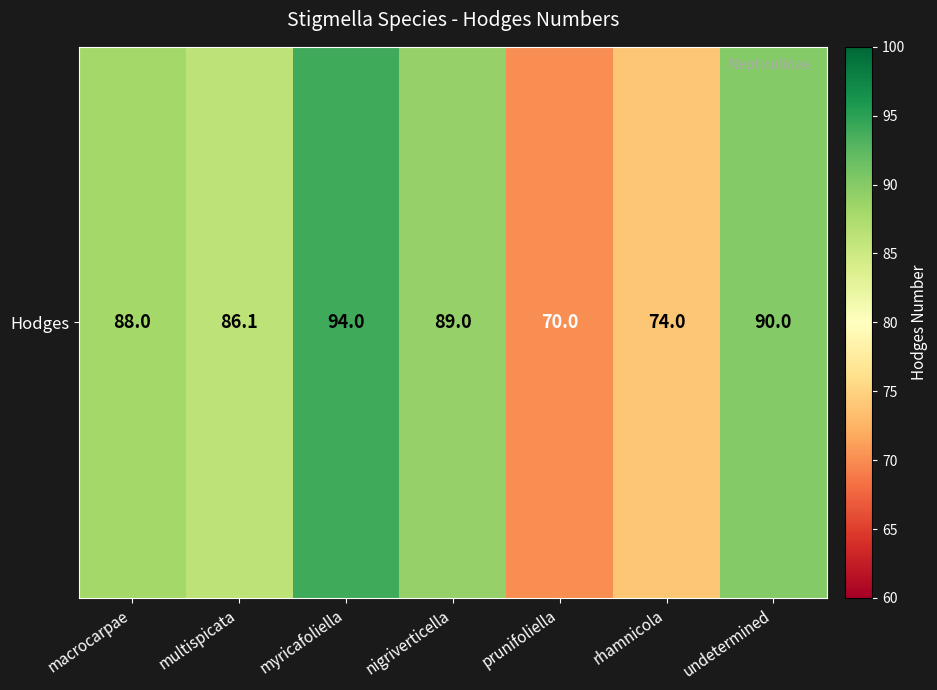

The value at multispicata is 86.1. True or false?

True